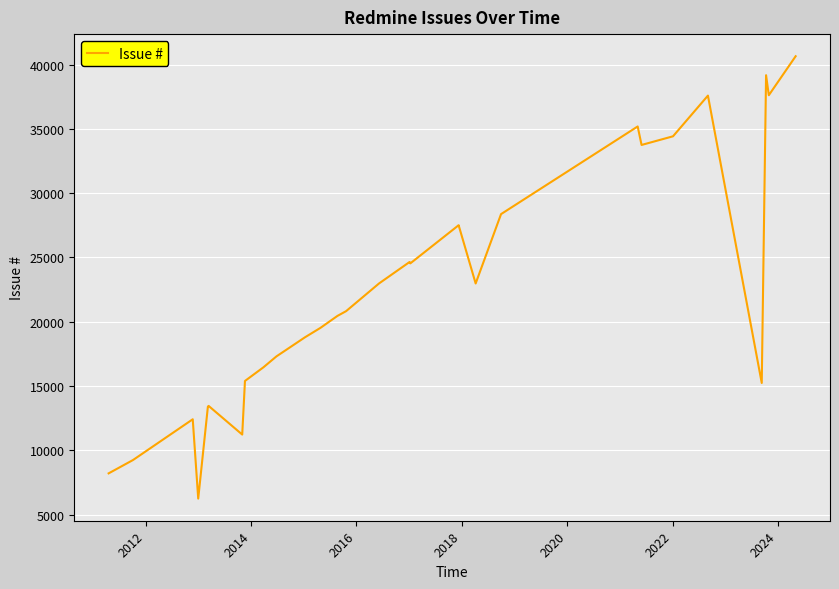

True or false: the data shows 25284 at 25.

False